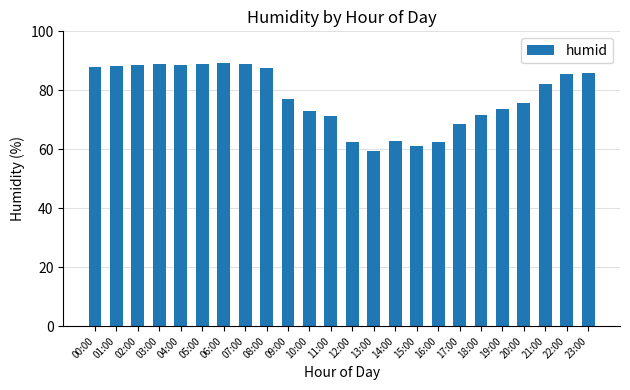

What is the approximate value at 01:00?

88.3